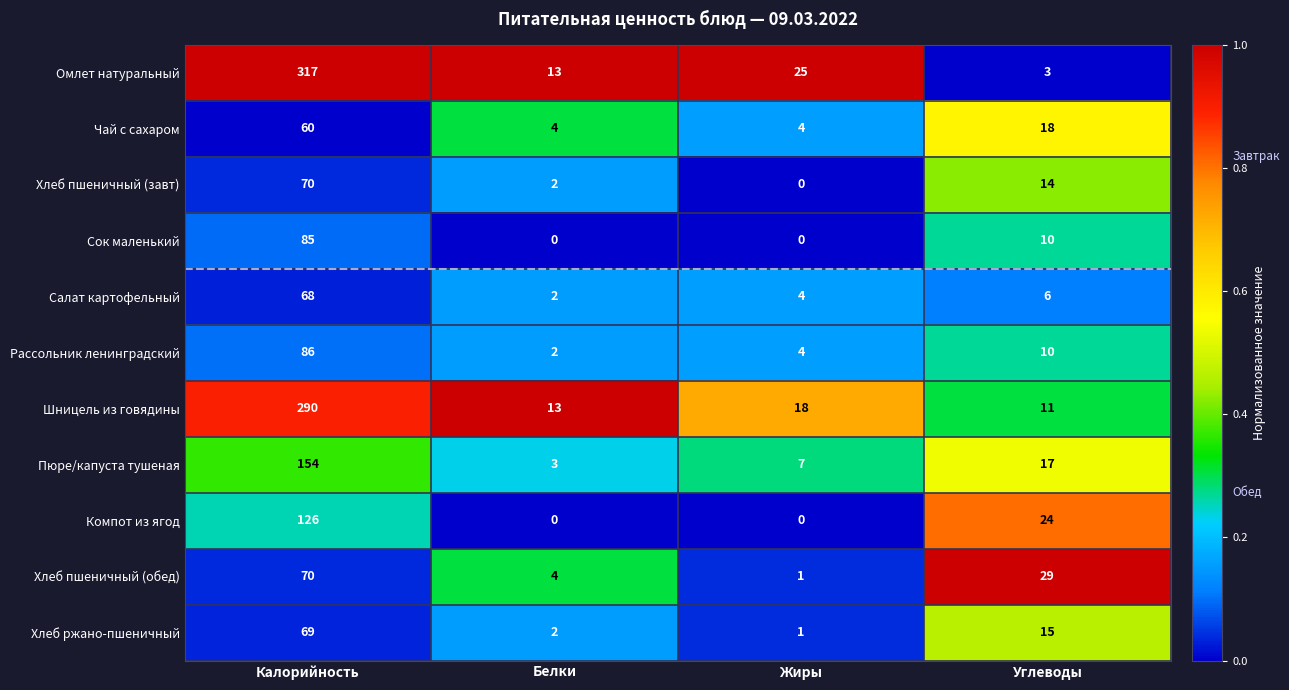

Count the Компот из ягод values in the range 0 to 126.

4